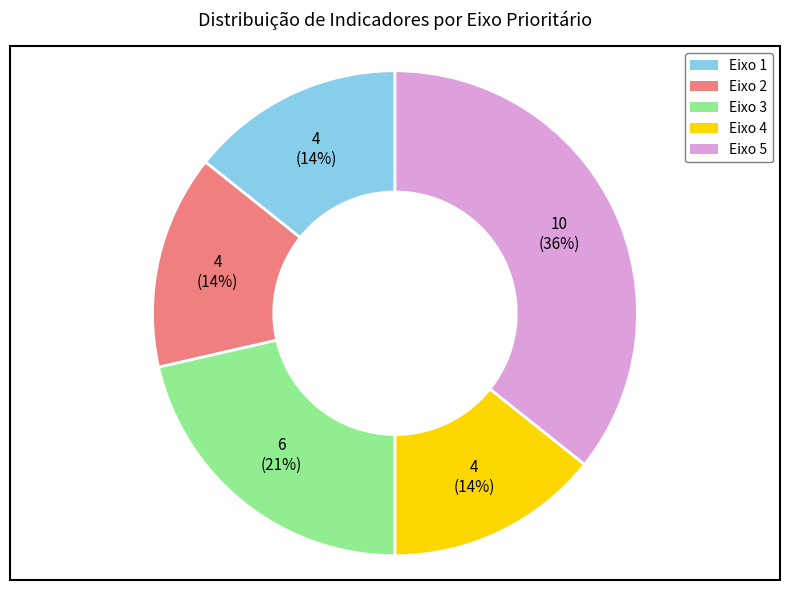

What percentage is the Eixo 3 slice, to the nearest percent?

21%